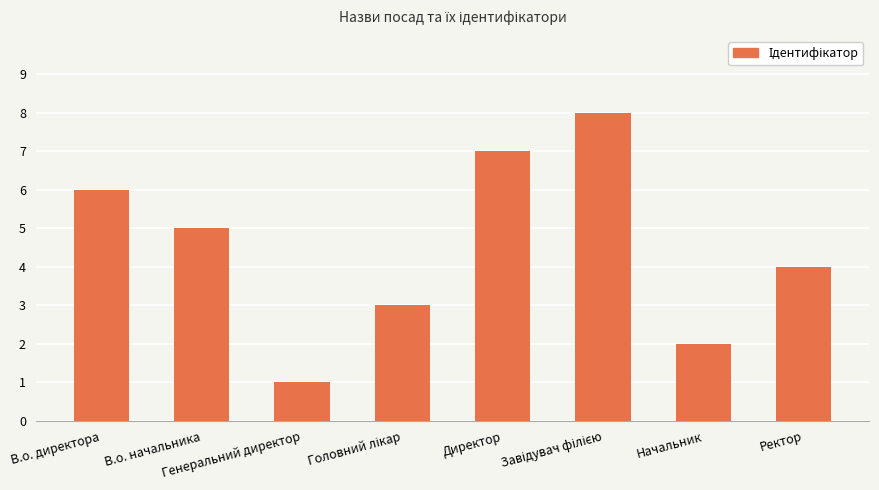

Are the bars horizontal?

No